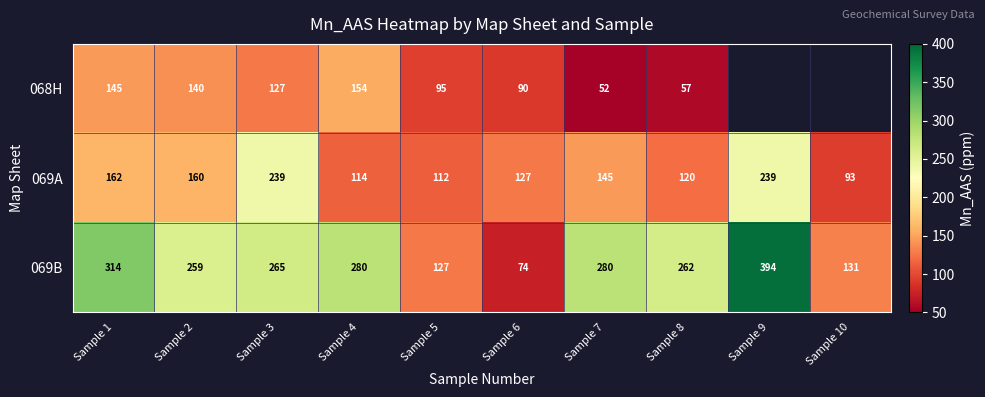

What is the difference between the highest and lowest values at Sample 8?

205